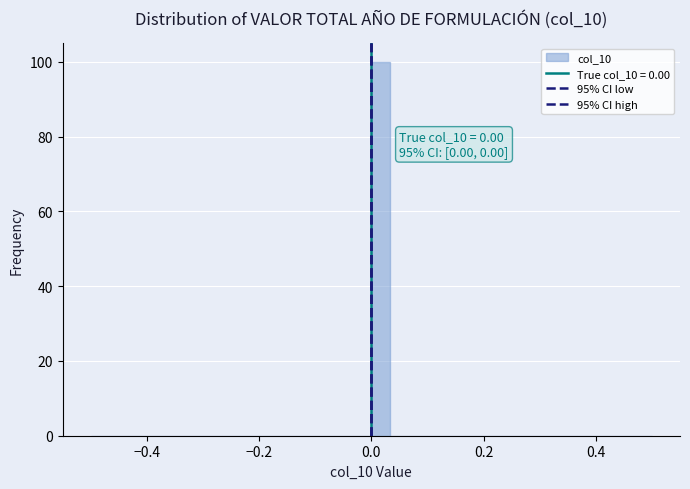

Read against the x-axis, roughly where is the centre of the tallest bar?

0.02